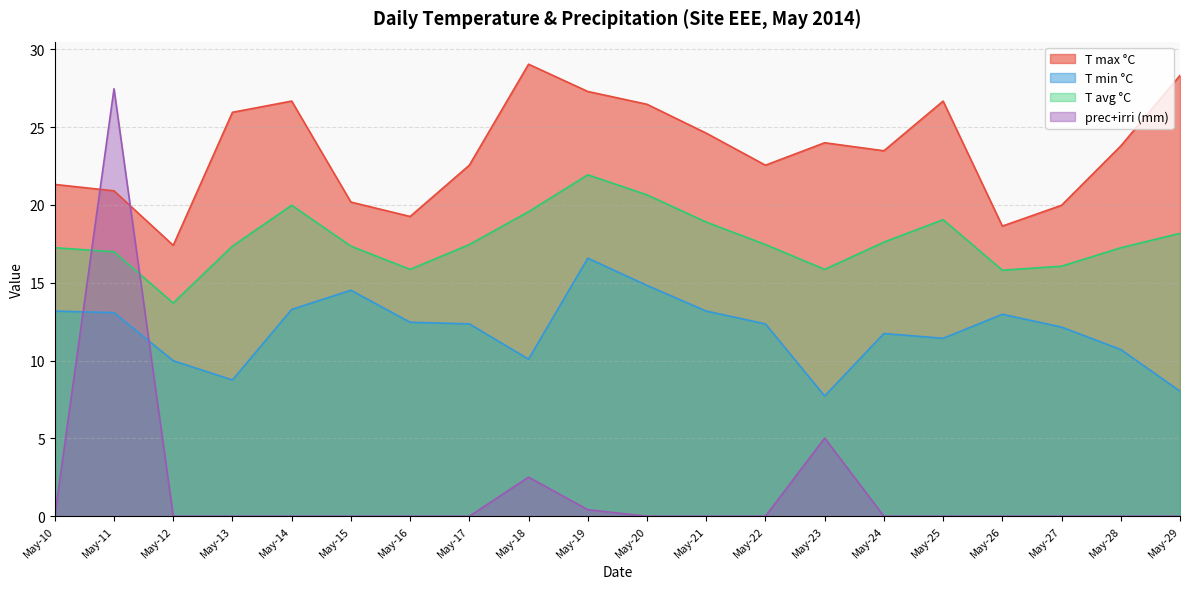

Read the T max °C value at May-14.

26.7